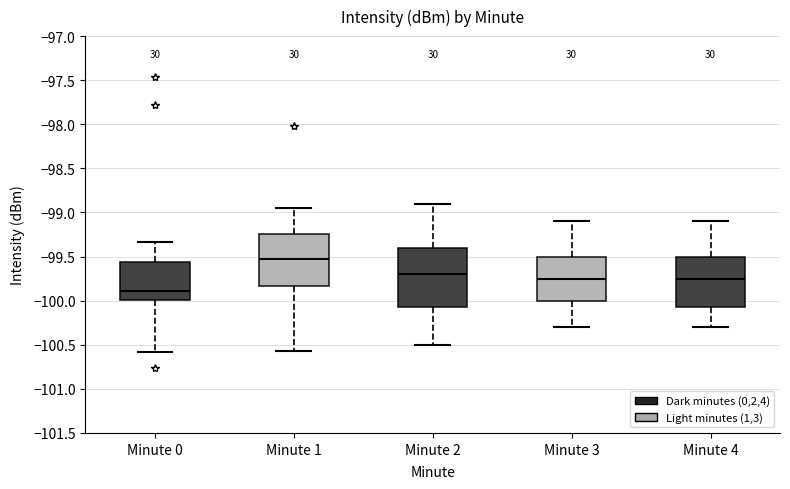

Reading left to right, read every box against the y-axis: the position of its median line, the range the box covers, and the ends of its whiskers. The values are not printed on the chart, so give them approximately, as read against the axis.

Minute 0: median -99.90, box -100.00 to -99.55, whiskers -100.60 to -99.35
Minute 1: median -99.50, box -99.85 to -99.25, whiskers -100.55 to -98.95
Minute 2: median -99.70, box -100.05 to -99.40, whiskers -100.50 to -98.90
Minute 3: median -99.75, box -100.00 to -99.50, whiskers -100.30 to -99.10
Minute 4: median -99.75, box -100.05 to -99.50, whiskers -100.30 to -99.10